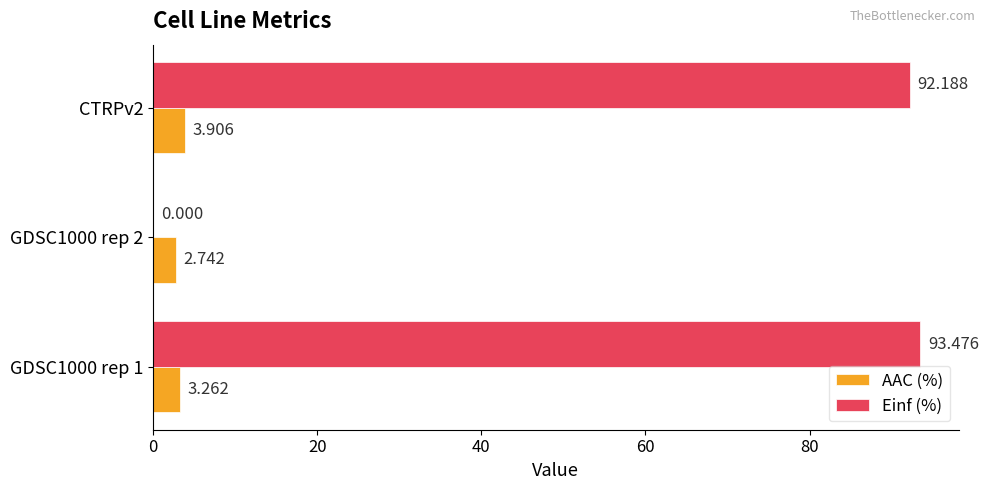

Between GDSC1000 rep 2 and CTRPv2, which series saw the biggest shift?

Einf (%)